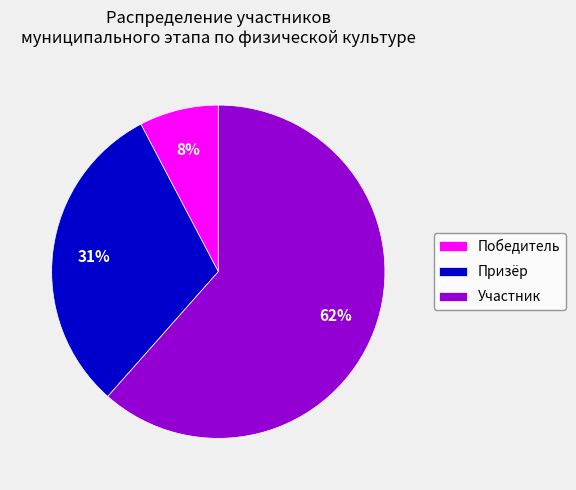

What is the smallest slice in the pie chart?

Победитель